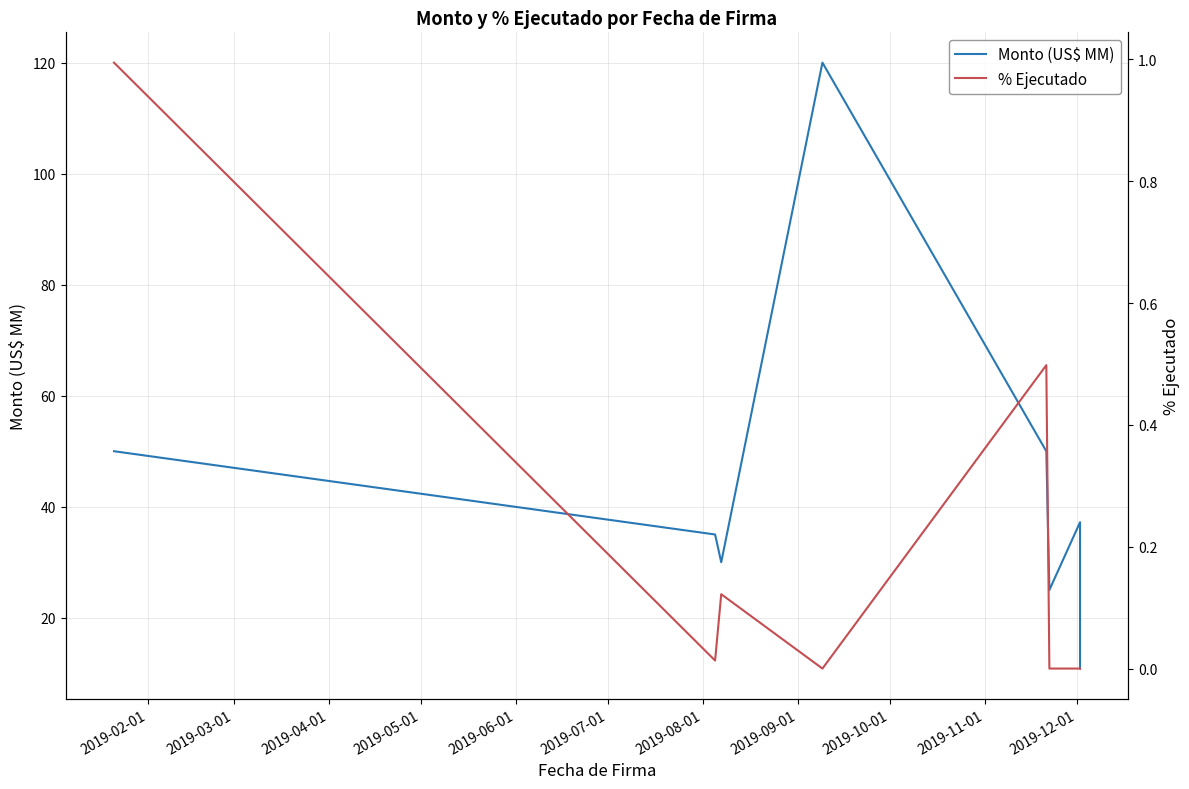

Does the chart display data point markers on the line(s)?

No